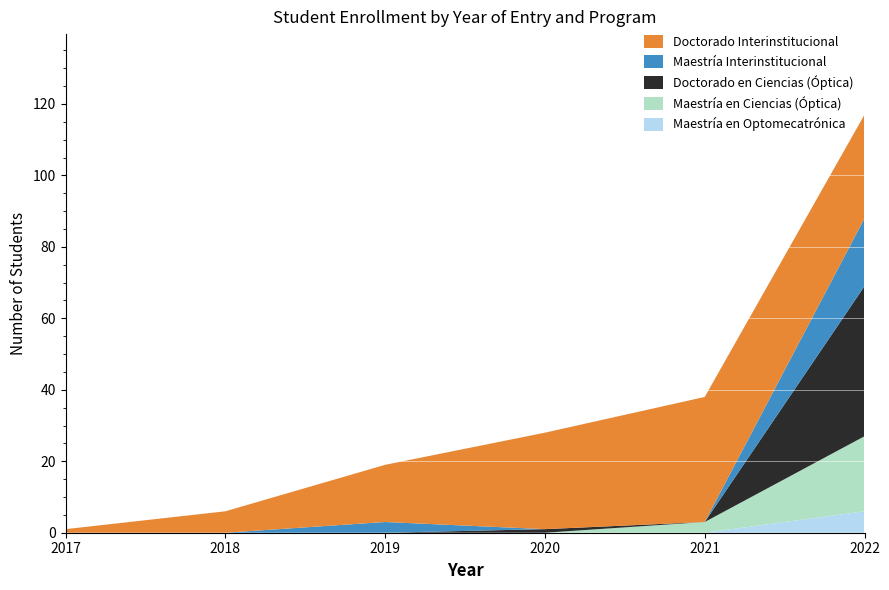

Reading left to right, extract all data points from this chart.

Maestría en Optomecatrónica: 2017=0	2018=0	2019=0	2020=0	2021=0	2022=6
Maestría en Ciencias (Óptica): 2017=0	2018=0	2019=0	2020=0	2021=3	2022=21
Doctorado en Ciencias (Óptica): 2017=0	2018=0	2019=0	2020=1	2021=0	2022=42
Maestría Interinstitucional: 2017=0	2018=0	2019=3	2020=0	2021=0	2022=19
Doctorado Interinstitucional: 2017=1	2018=6	2019=16	2020=27	2021=35	2022=29